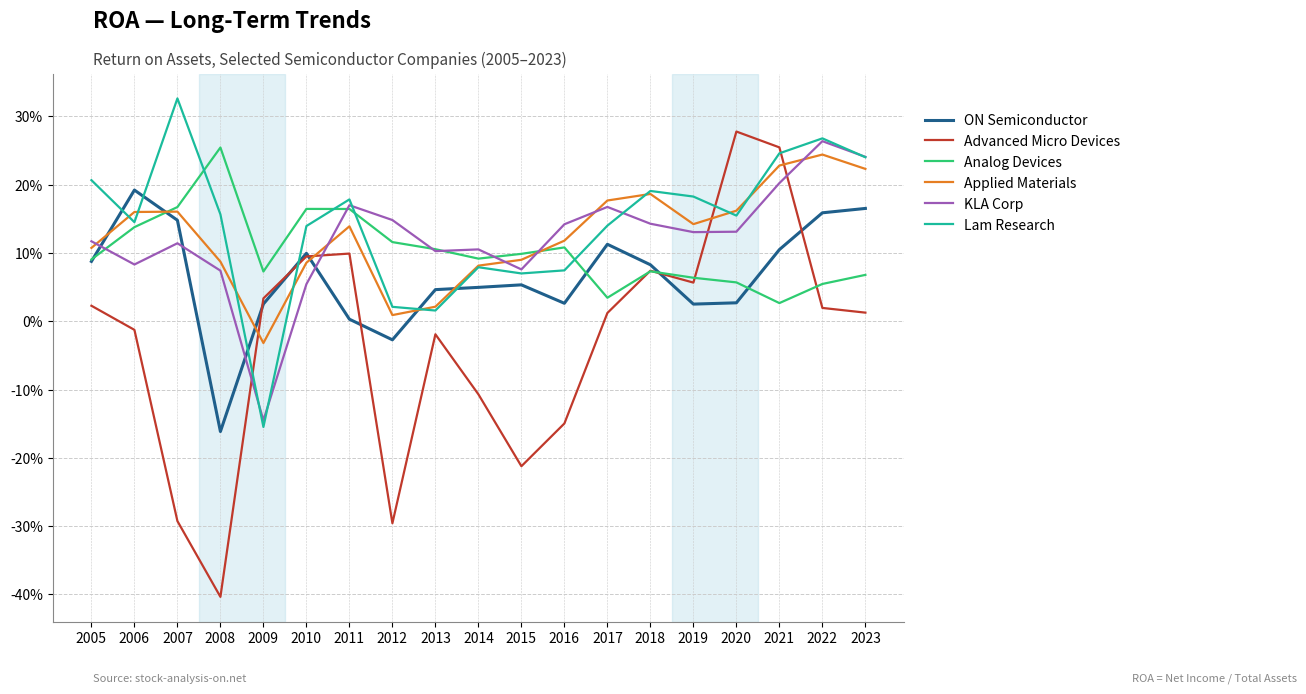

Between 2012 and 2017, which series saw the biggest shift?

Advanced Micro Devices